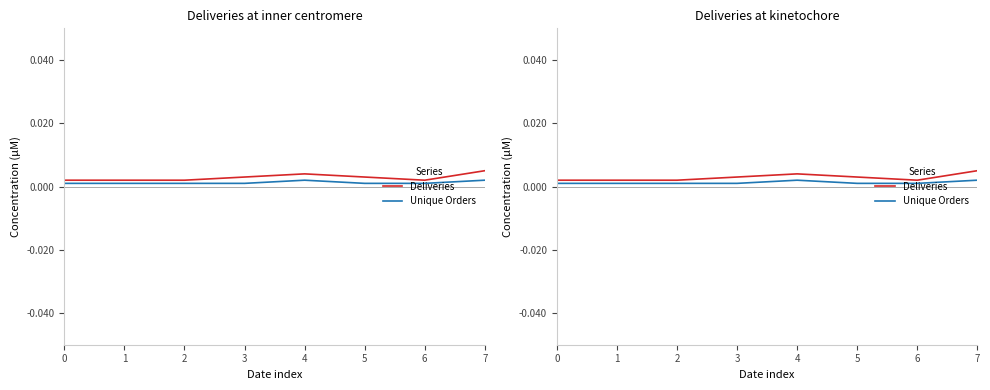

True or false: Unique Orders and Deliveries cross at least once.

False